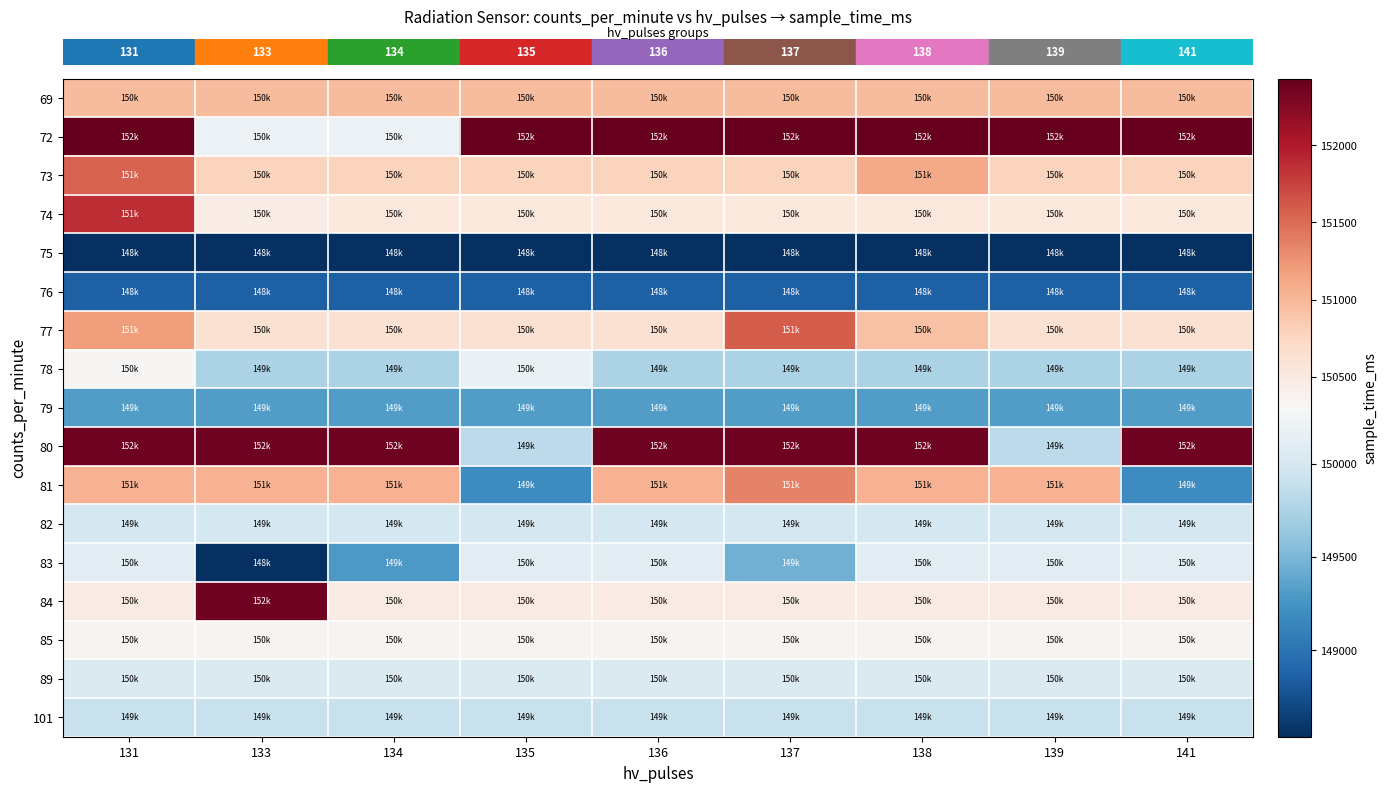

How many data points does each series have?

9